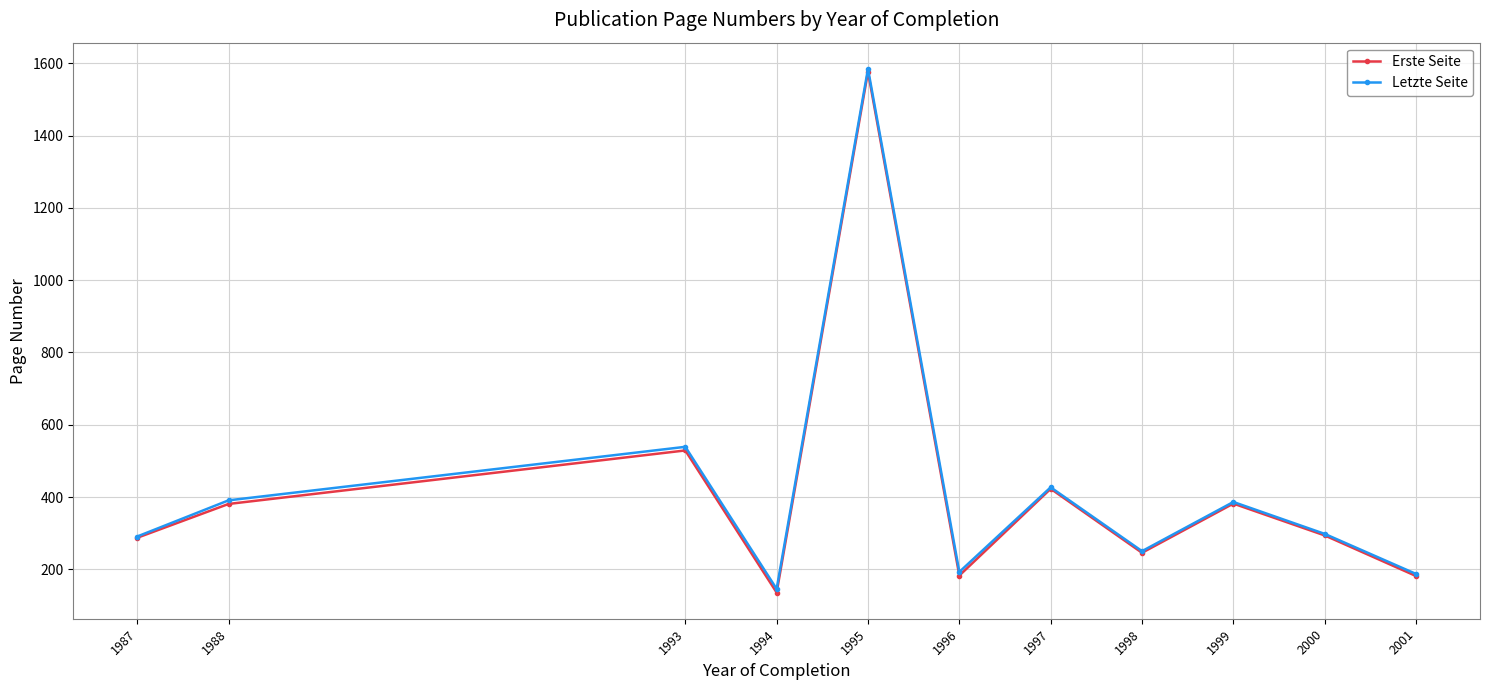

True or false: Letzte Seite has a value of 392.0 at 1998.

False